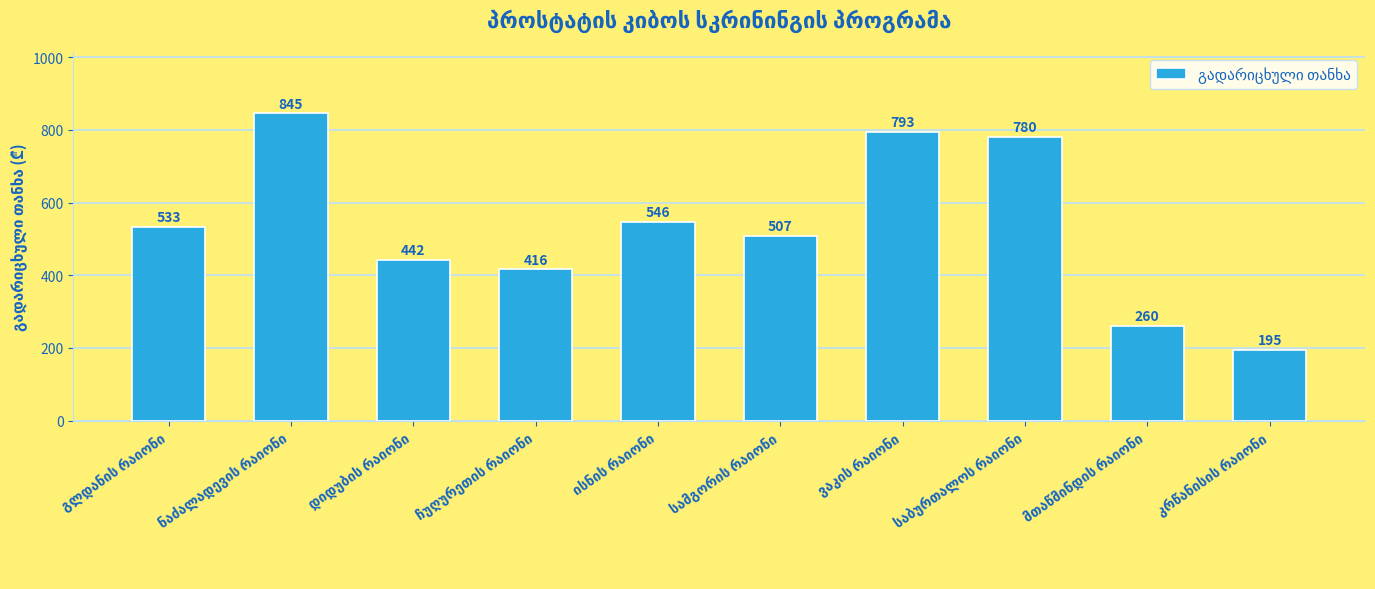

What is the average value?

532